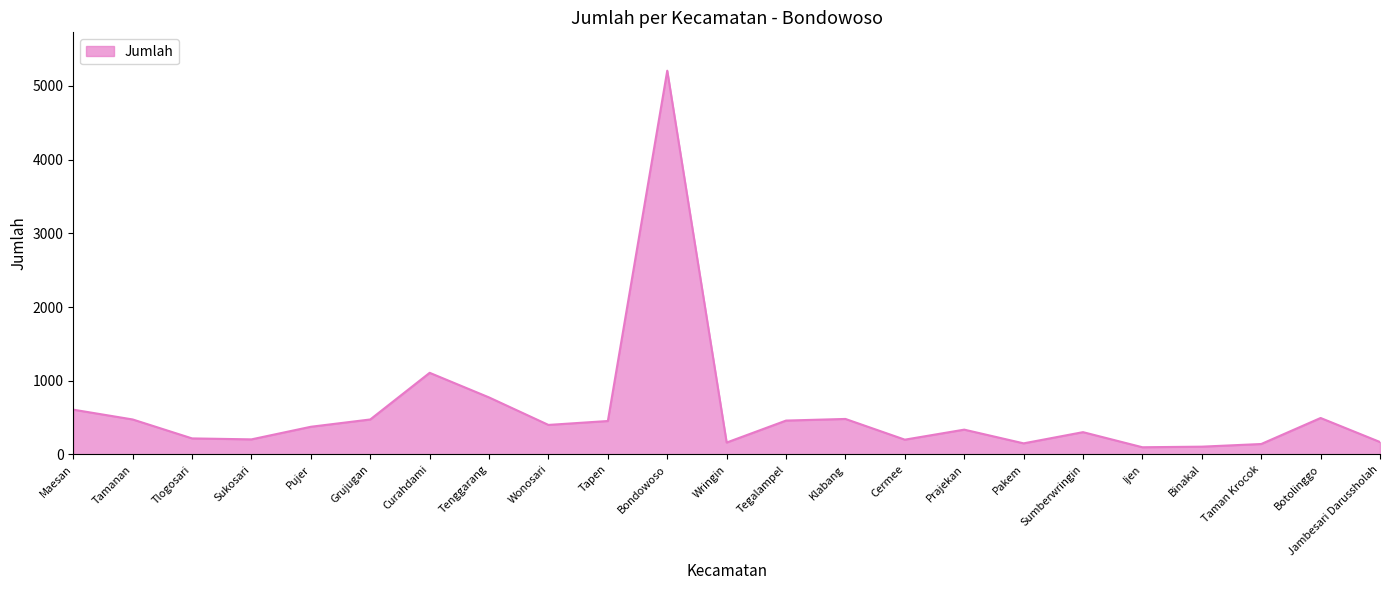

The value at Tapen is 110. True or false?

False